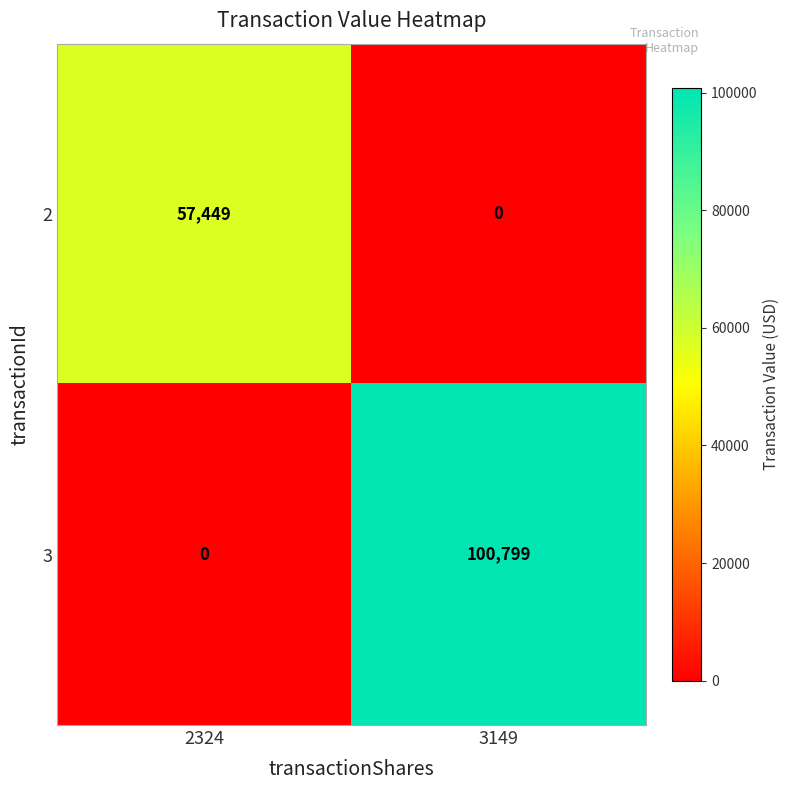

What is the sum of the 3 values at 3149 and 2324?

100799